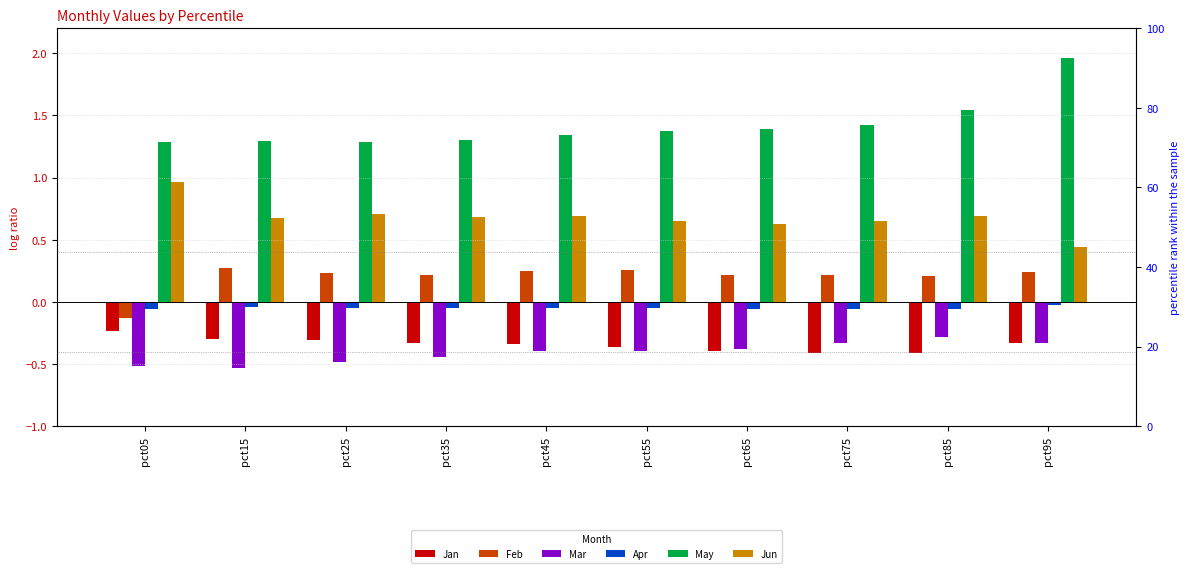

Reading right to left, what are all the values shown in this chart?

Jan: -0.3	-0.4	-0.4	-0.4	-0.4	-0.3	-0.3	-0.3	-0.3	-0.2
Feb: 0.2	0.2	0.2	0.2	0.3	0.2	0.2	0.2	0.3	-0.1
Mar: -0.3	-0.3	-0.3	-0.4	-0.4	-0.4	-0.4	-0.5	-0.5	-0.5
Apr: -0.0	-0.1	-0.1	-0.1	-0.0	-0.0	-0.0	-0.0	-0.0	-0.1
May: 2.0	1.5	1.4	1.4	1.4	1.3	1.3	1.3	1.3	1.3
Jun: 0.4	0.7	0.7	0.6	0.7	0.7	0.7	0.7	0.7	1.0